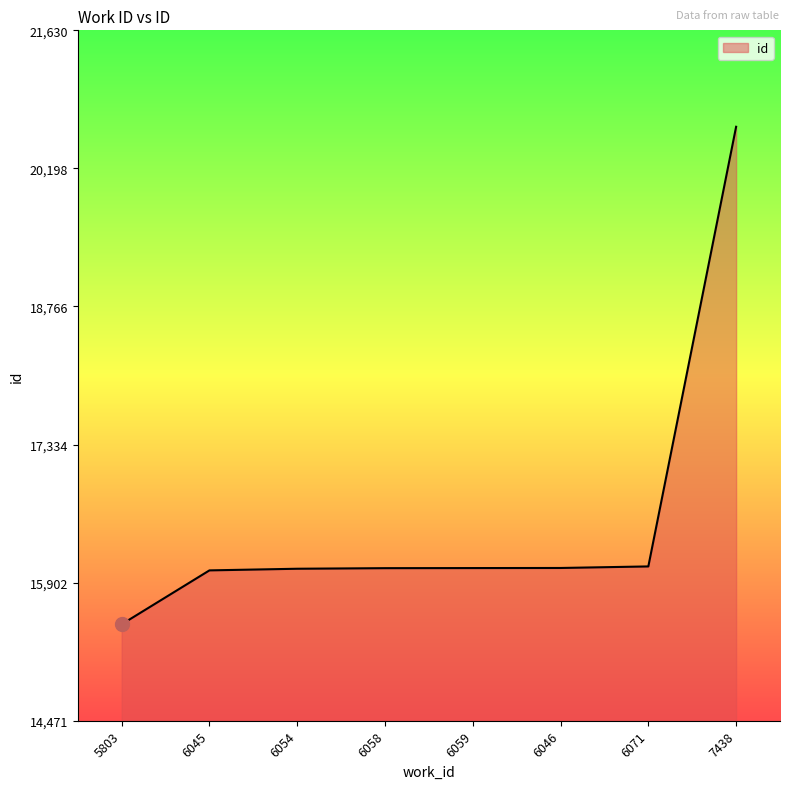

True or false: the data shows 9954 at 5803.

False